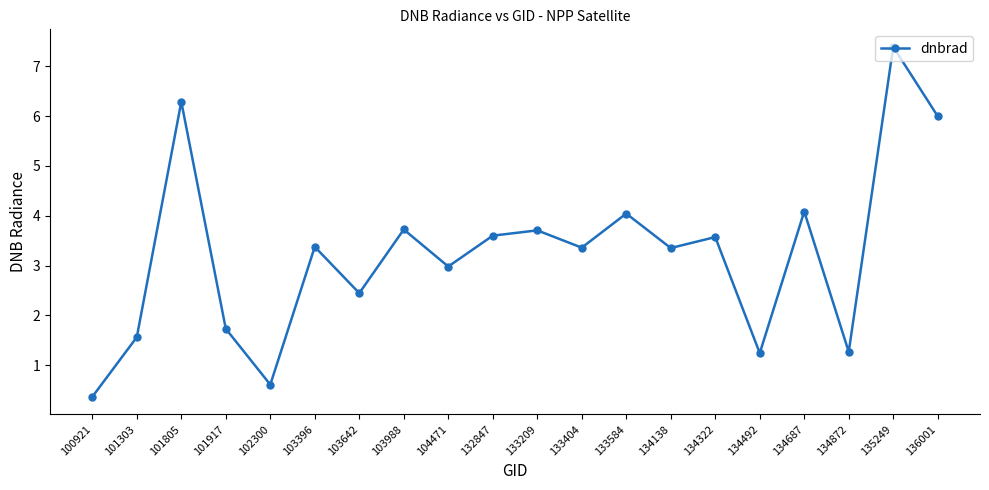

What is the greatest value displayed?

7.4